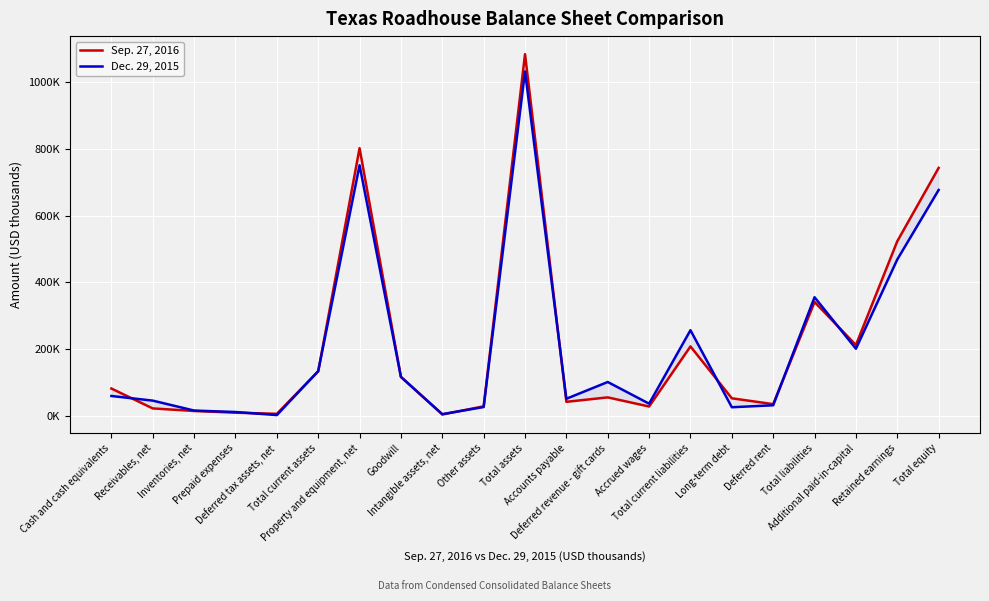

At which category is the sum across all series the highest?

Total assets